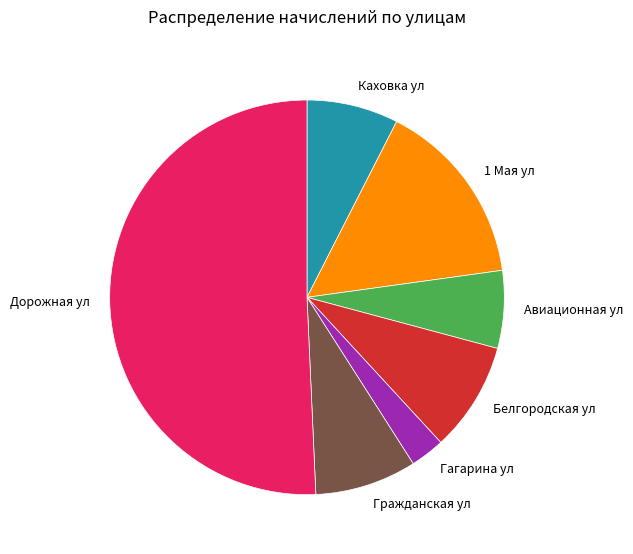

Which has a higher value, Каховка ул or Гагарина ул?

Каховка ул